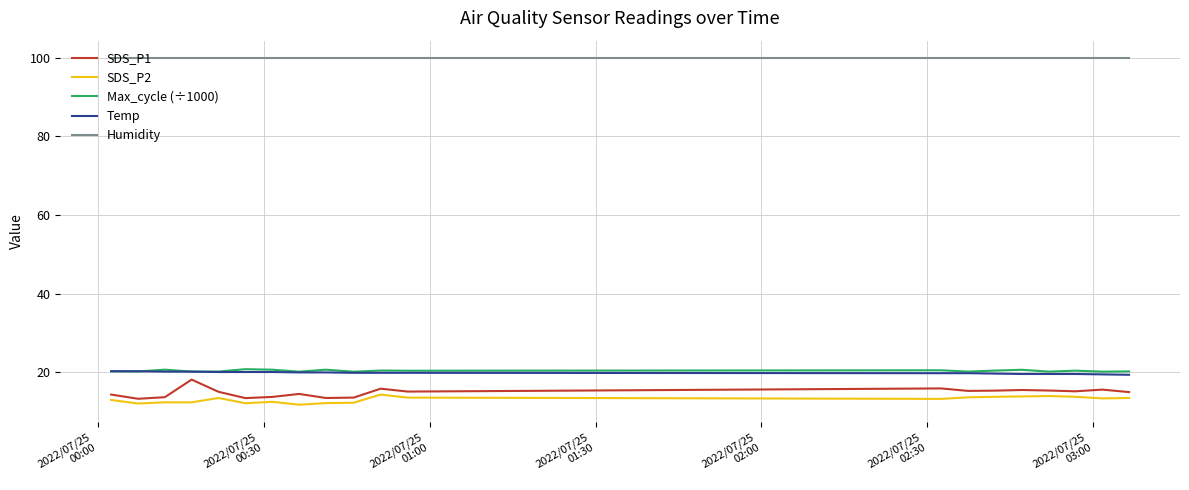

True or false: Max_cycle (÷1000) and Humidity intersect in this chart.

False